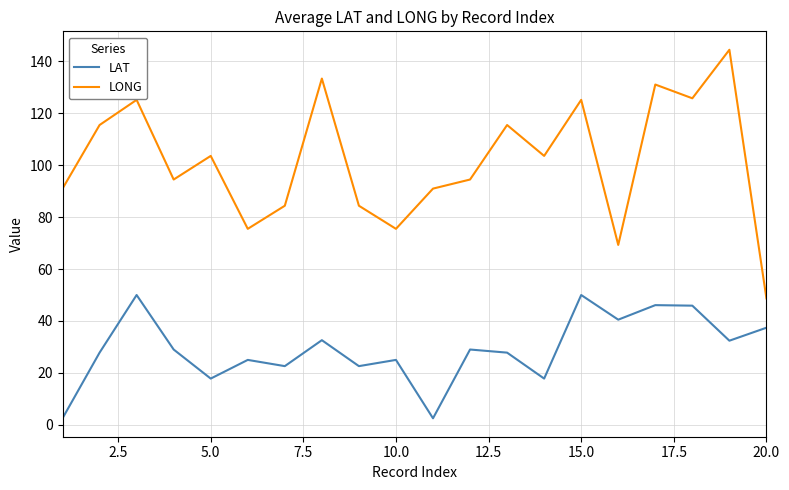

What is the maximum value shown in the chart?

144.5